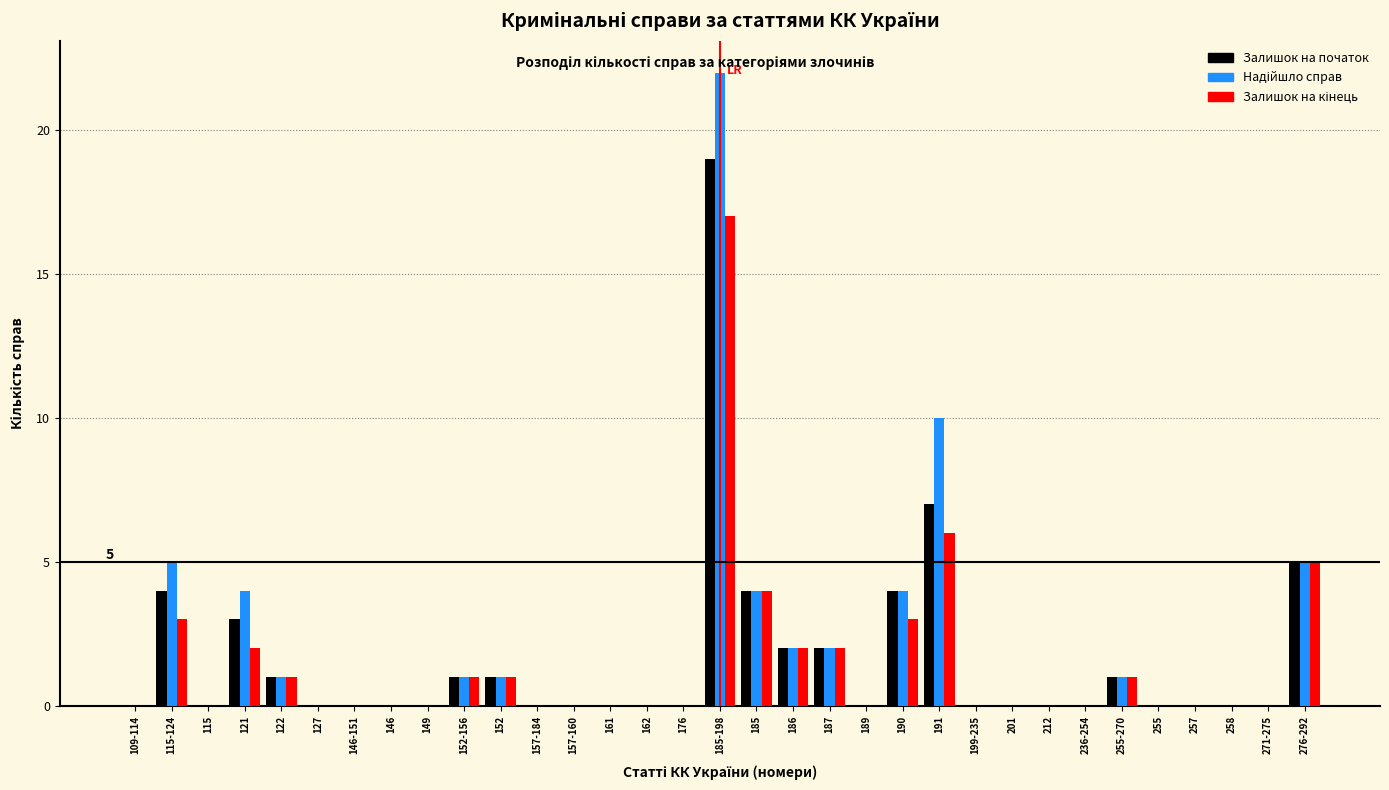

The Залишок на початок series shows 0 at 212. True or false?

True